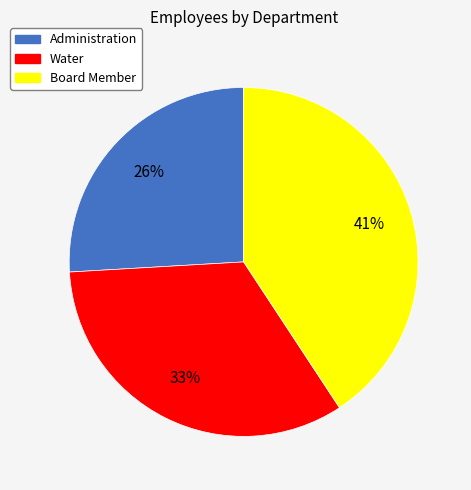

The Board Member slice represents 41% of the pie. True or false?

True